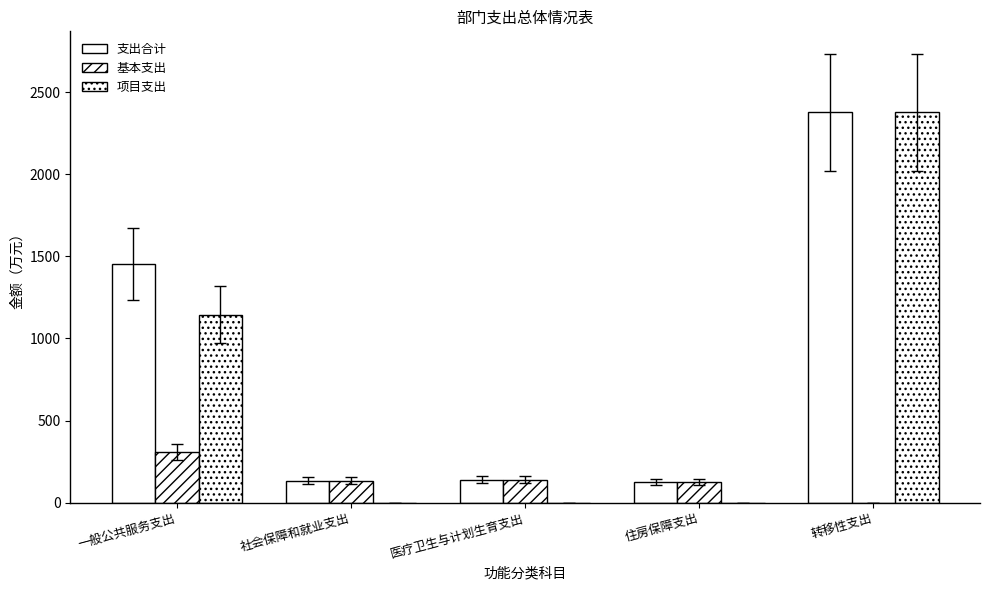

What is the value of the 支出合计 bar at the 3rd from the left?

140.2